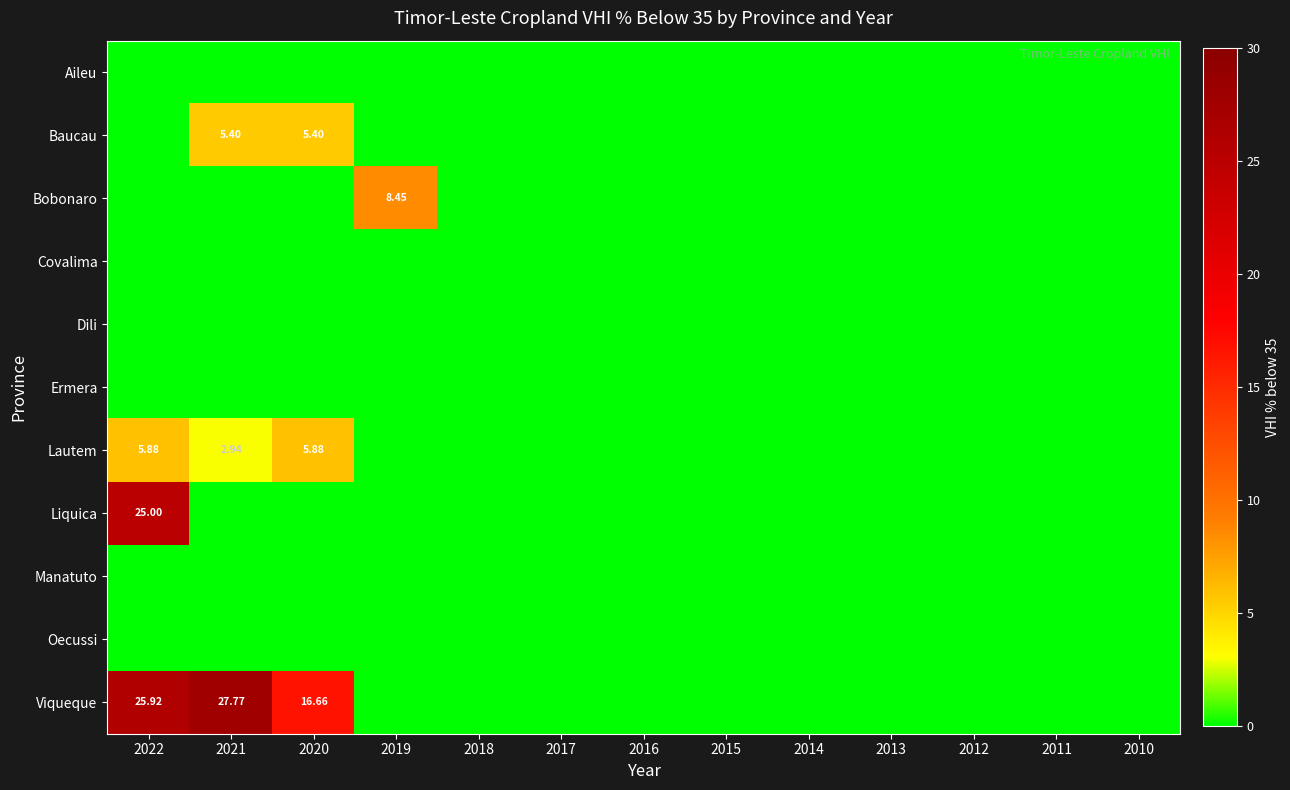

How many values in the Viqueque series exceed 0?

3